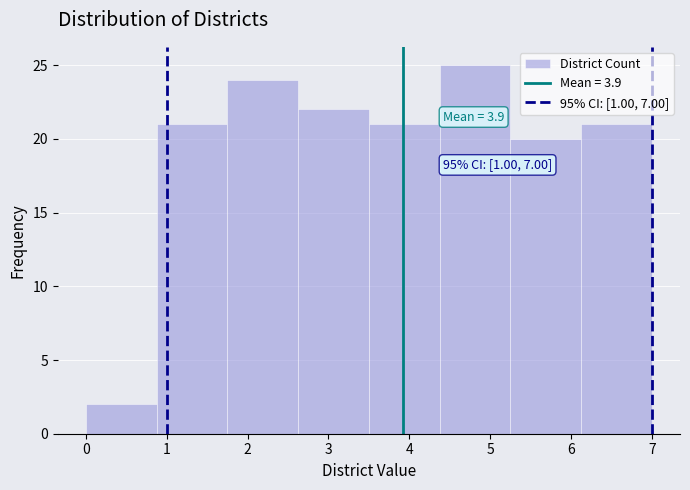

Which range on the x-axis has the tallest bar?

4.4 to 5.3